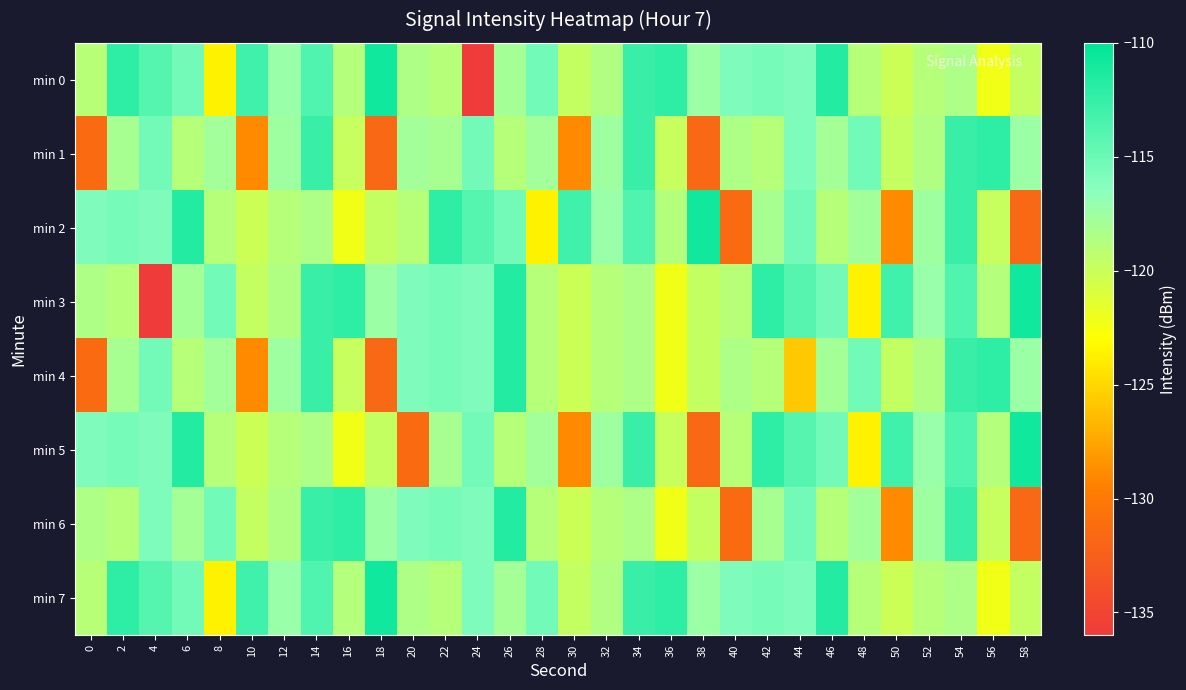

What is the smallest value displayed?

-135.8